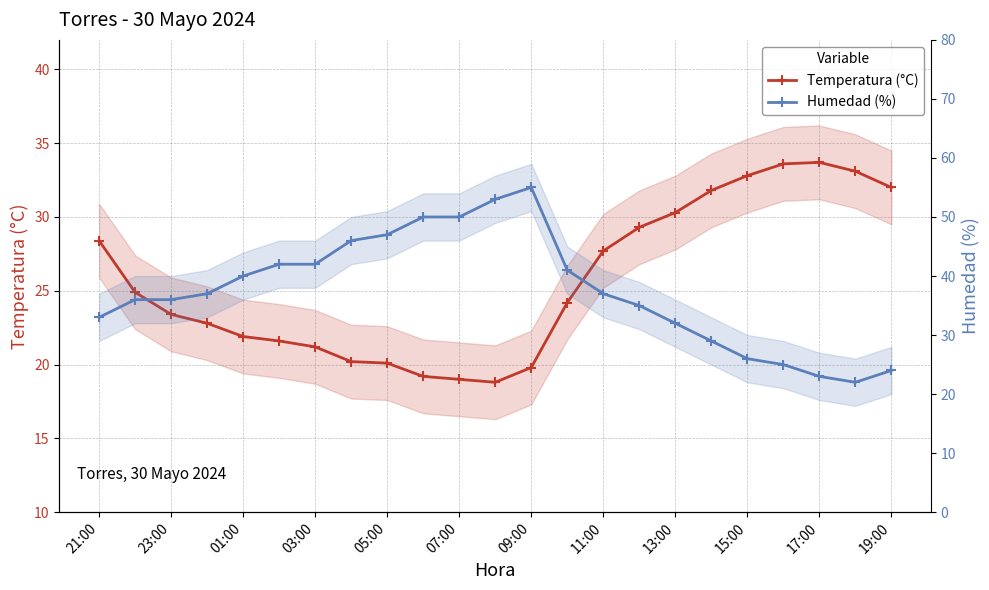

How many categories are shown in the chart?

23